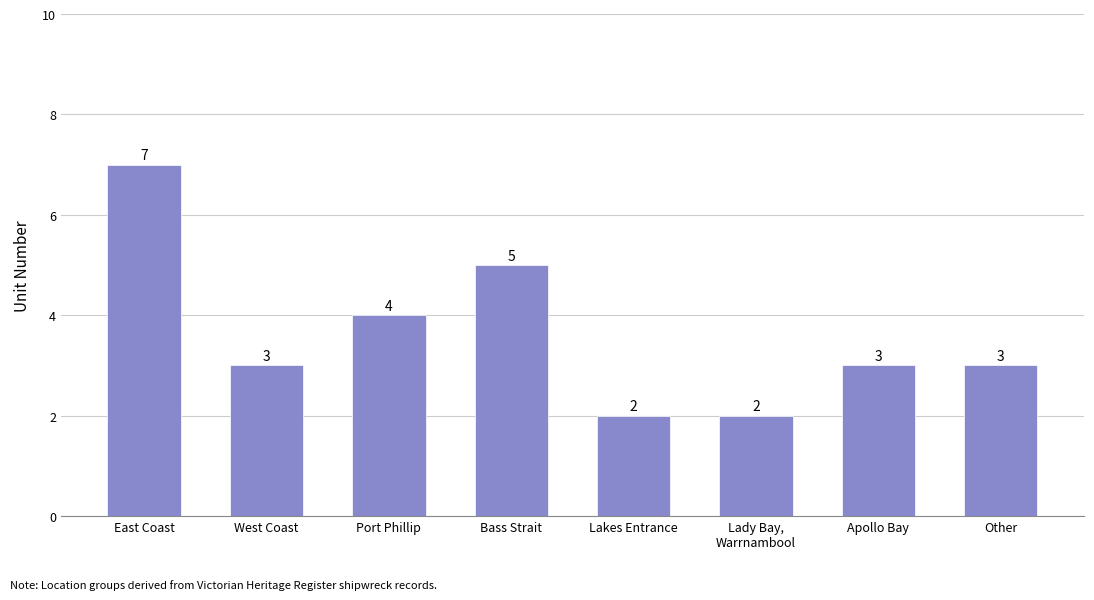

How many values are between 3 and 5?

5